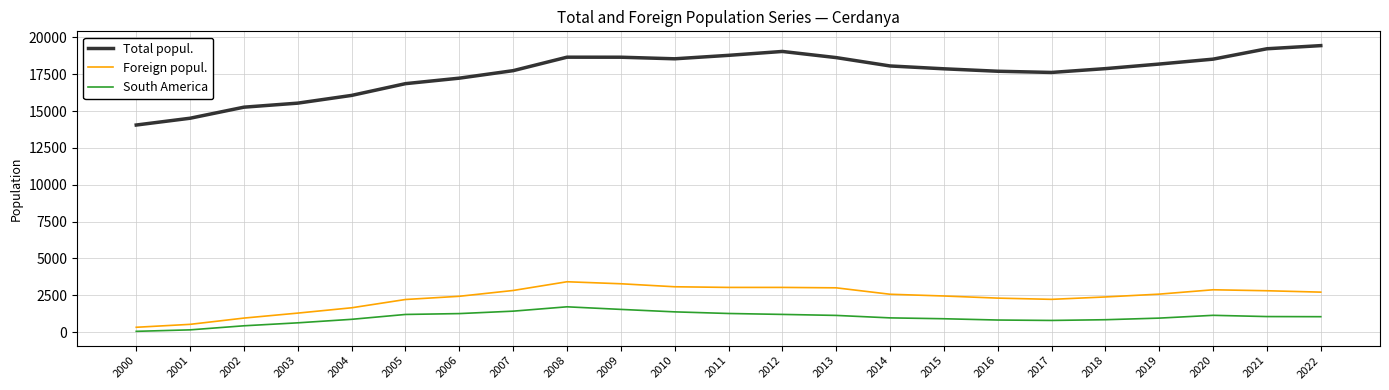

Where does the Foreign popul. series first go above 2572?

2007